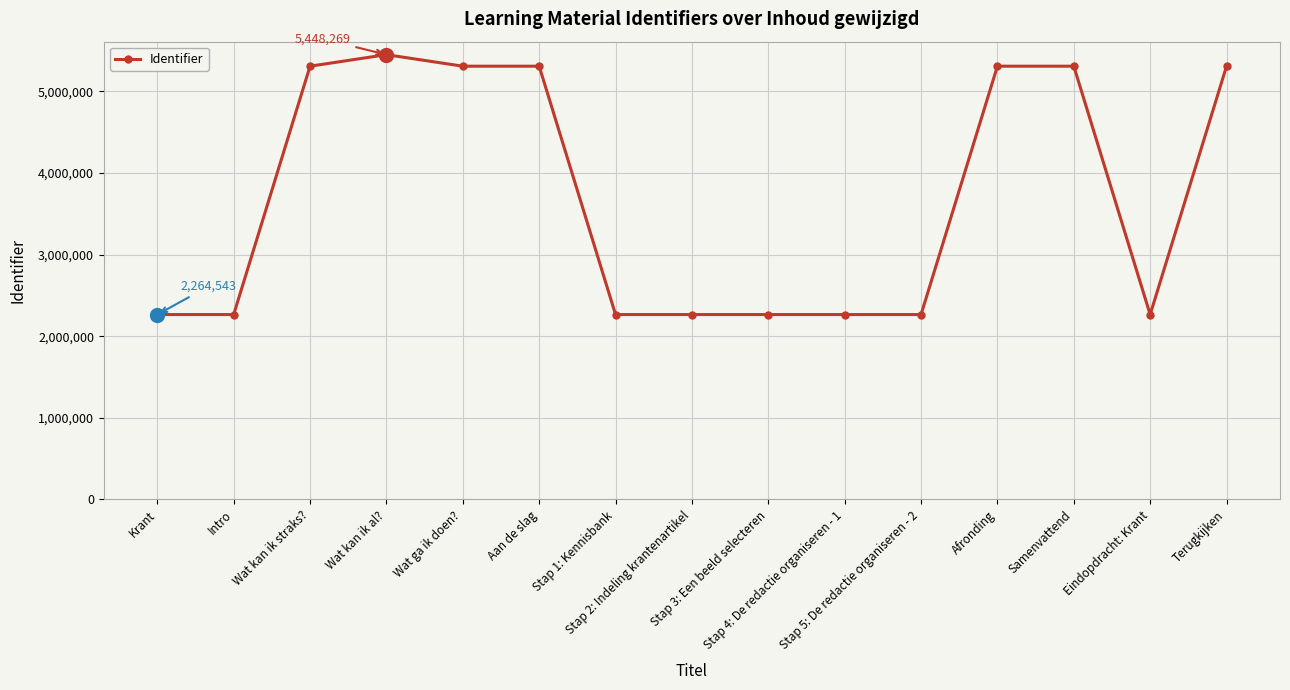

Where is the first local maximum?

Wat kan ik al?